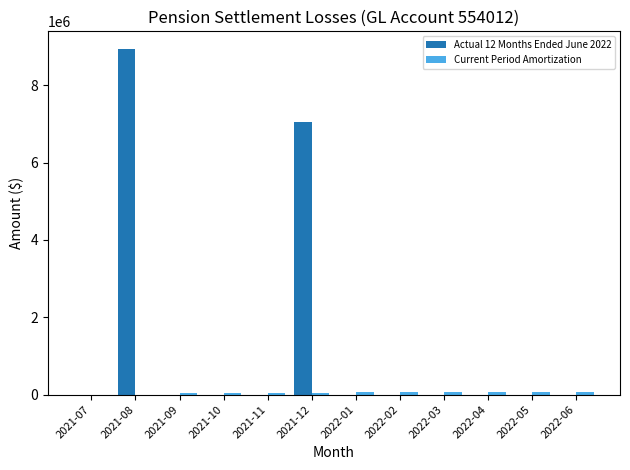

Which series has the largest range (max minus min)?

Actual 12 Months Ended June 2022